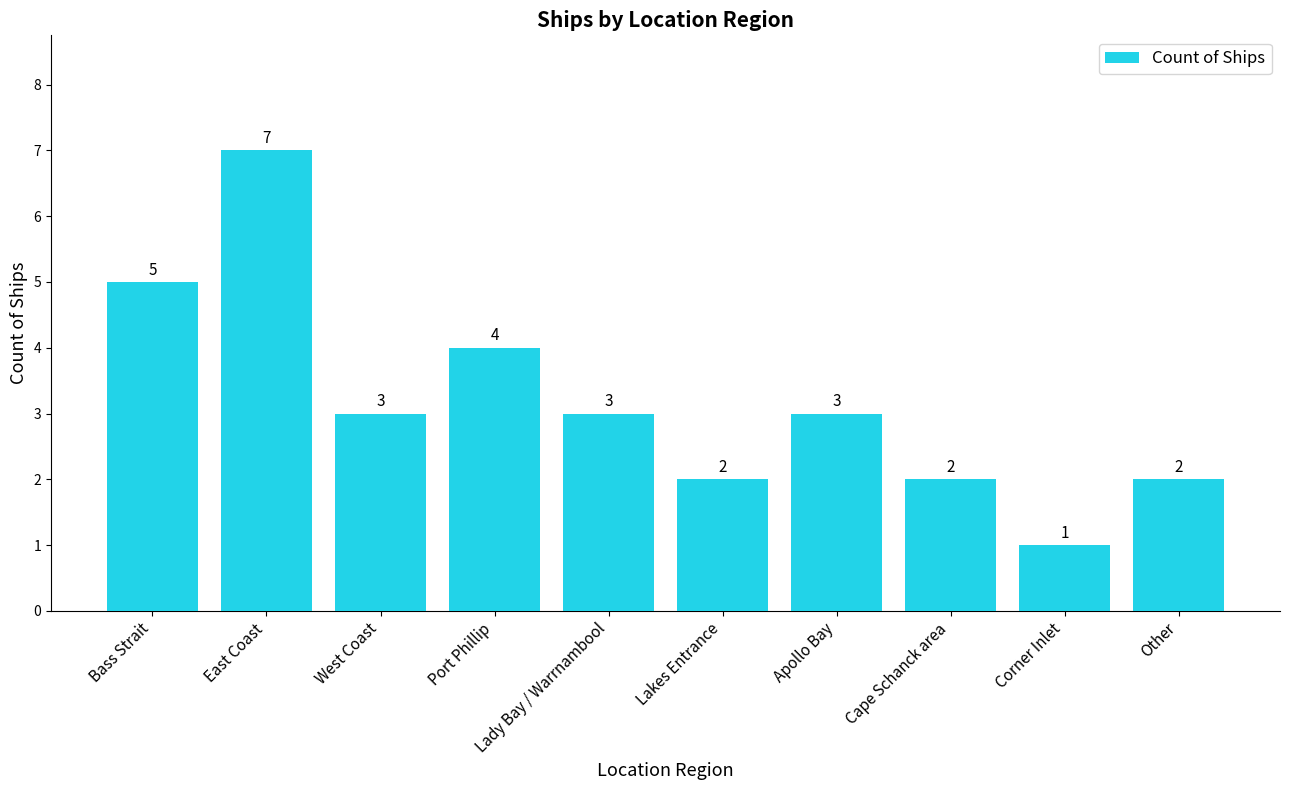

Reading left to right, what are all the values shown in this chart?

5	7	3	4	3	2	3	2	1	2